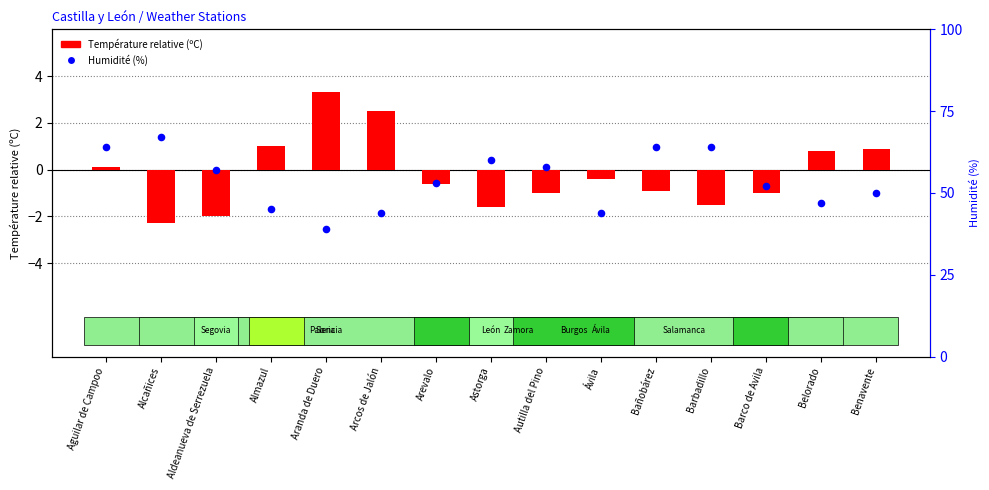

Is the value of Humidité (%) at Alcañices greater than the value of Température relative (ºC) at Autilla del Pino?

Yes